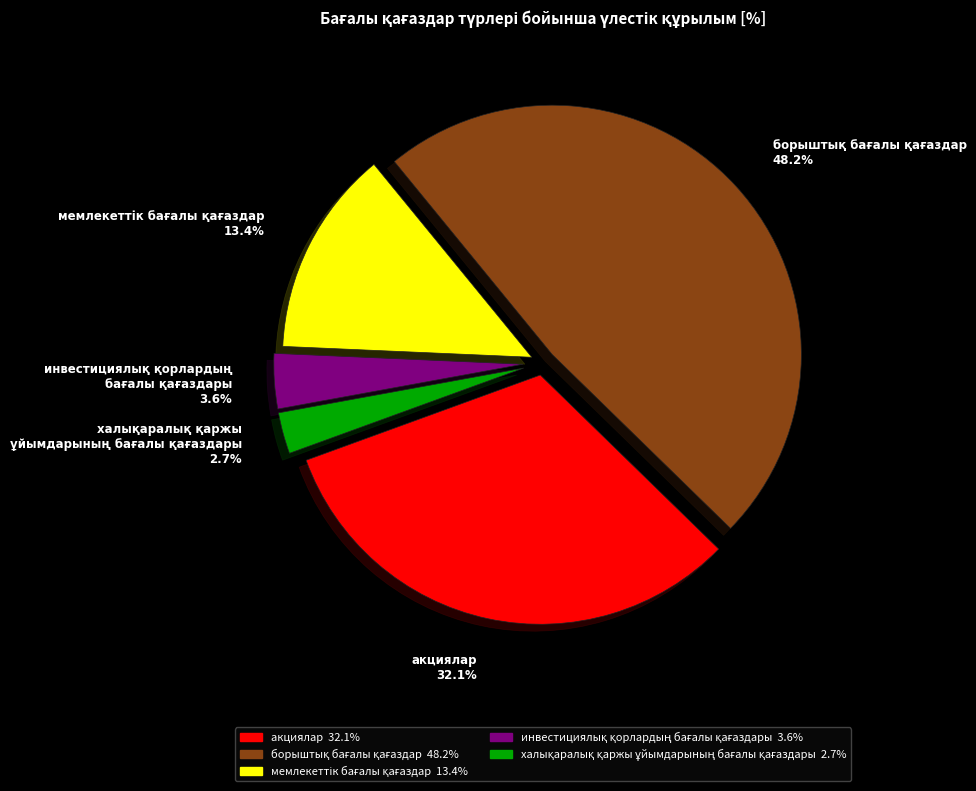

Is there any slice that represents more than half of the pie?

No